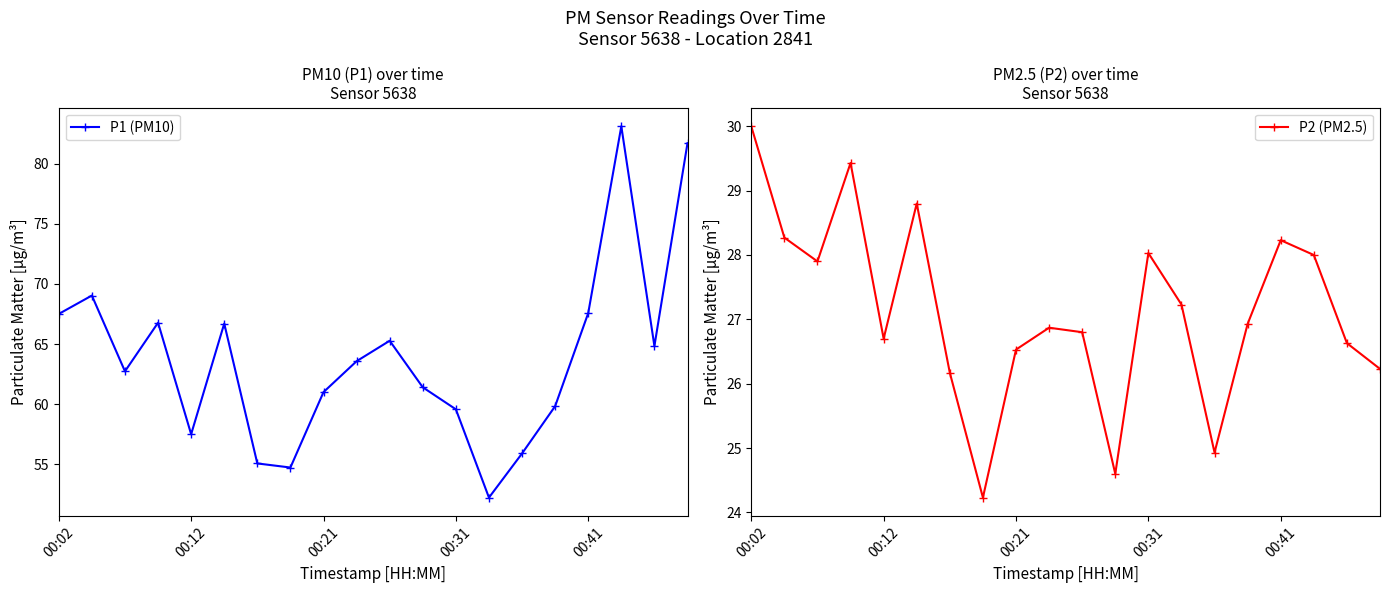

What is the difference between the maximum and minimum values in the P2 (PM2.5) series?

5.8